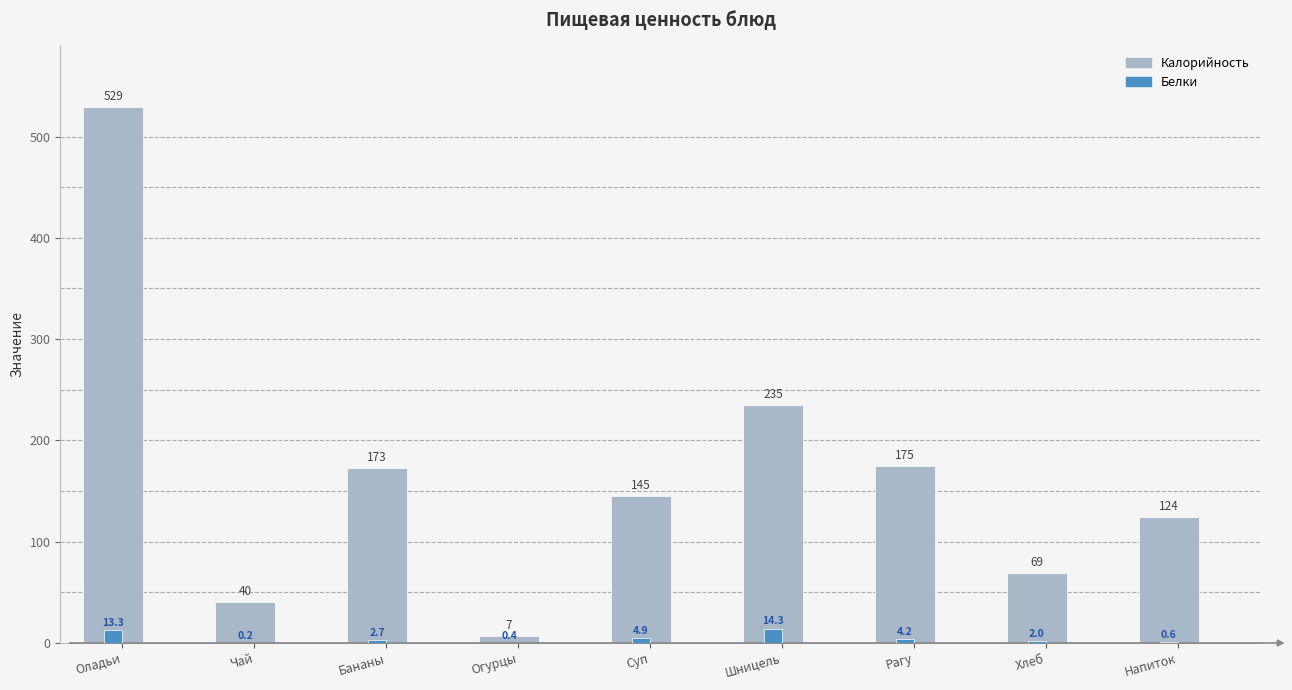

What position from the left is Шницель?

6